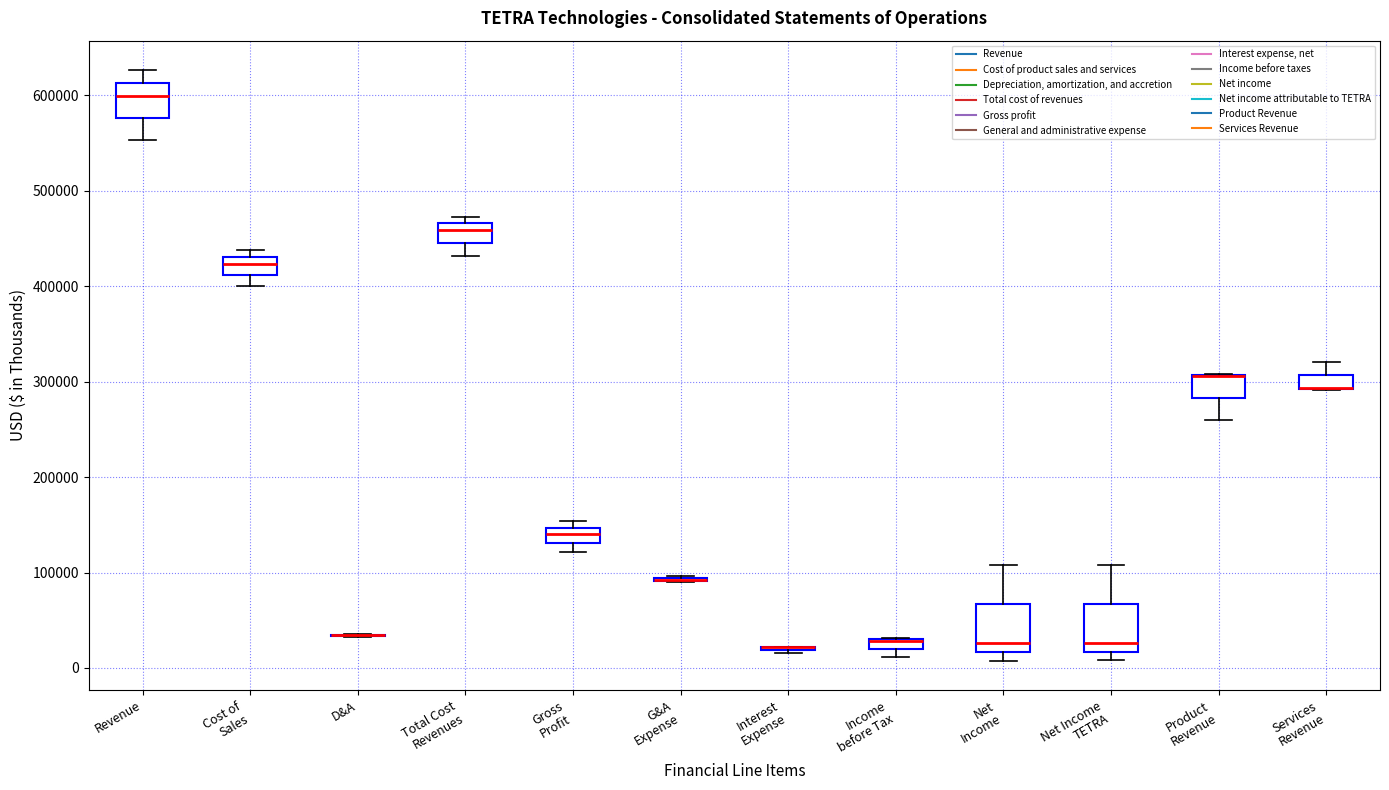

Where does the upper whisker of the box for Services Revenue end on the y-axis? The values are not printed on the chart, so give them approximately, as read against the axis.

320000